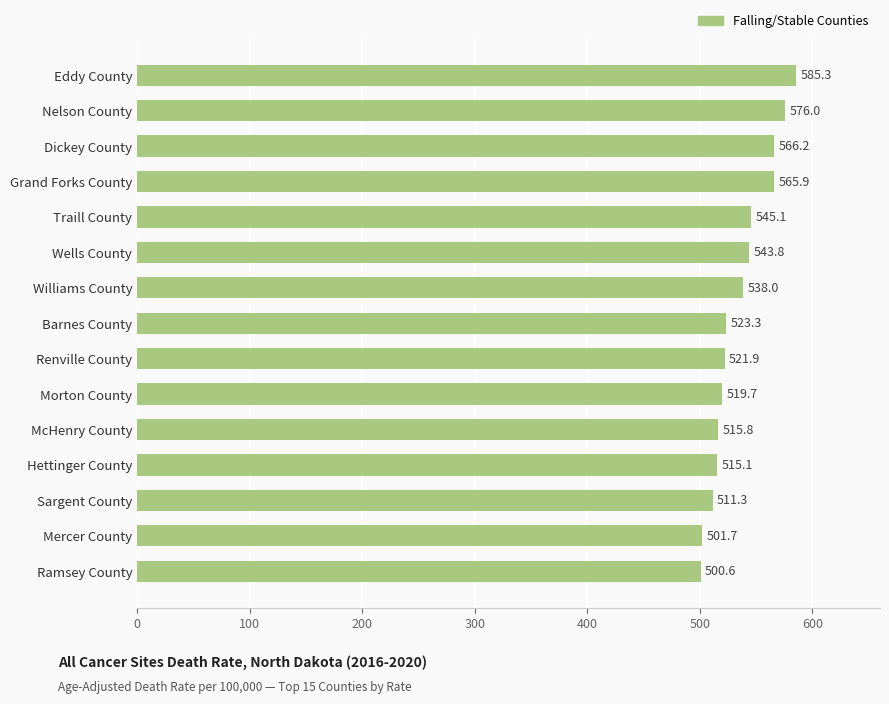

The value at Renville County is 685.2. True or false?

False